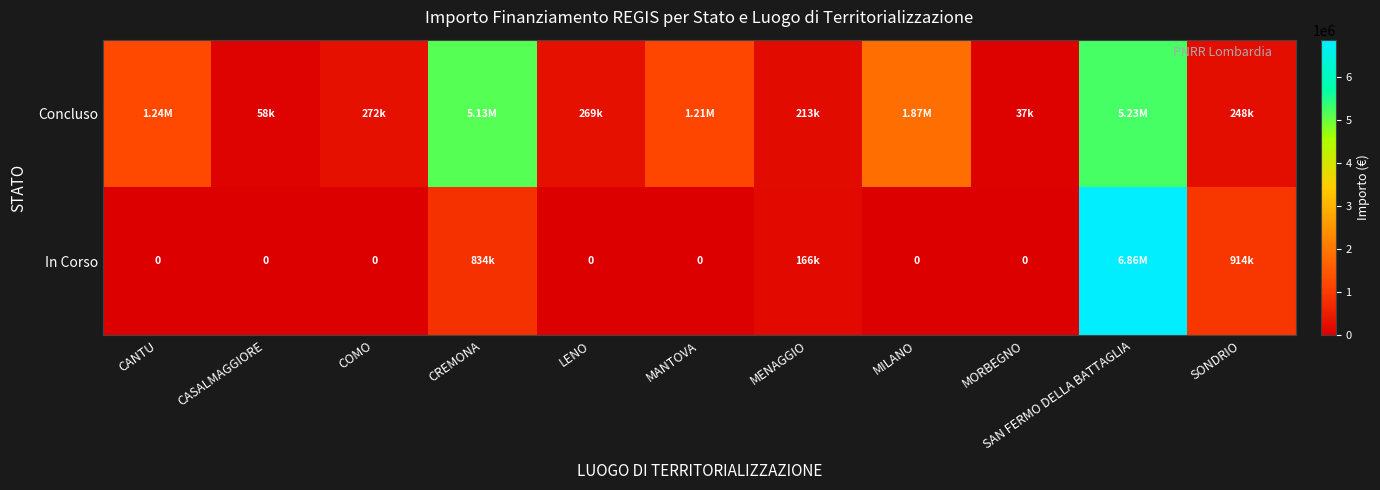

At which label is Concluso closest to 2632807?

MILANO